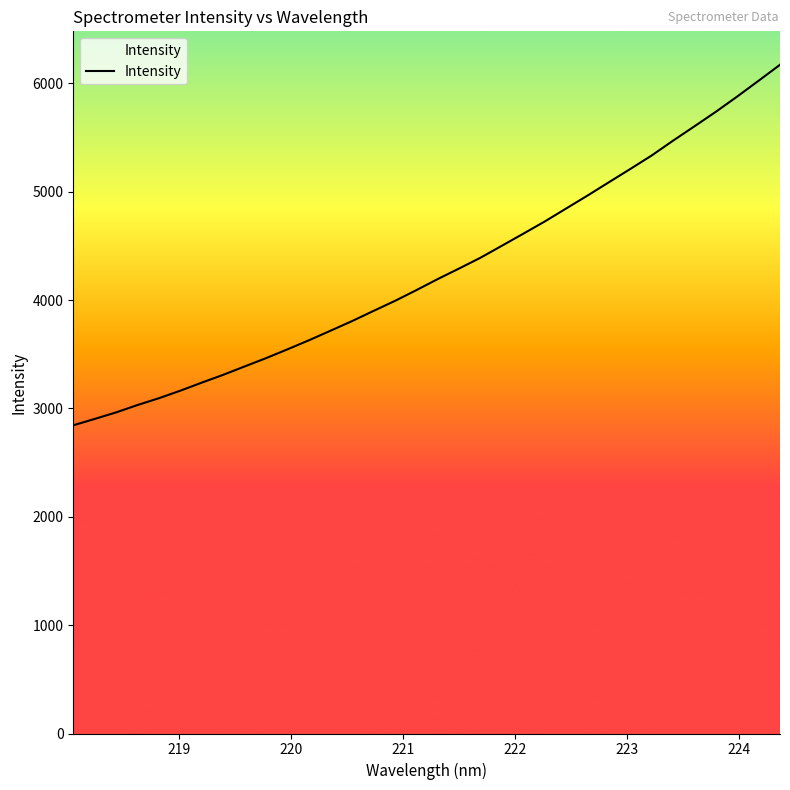

What is the difference between the maximum and minimum values?

3327.3